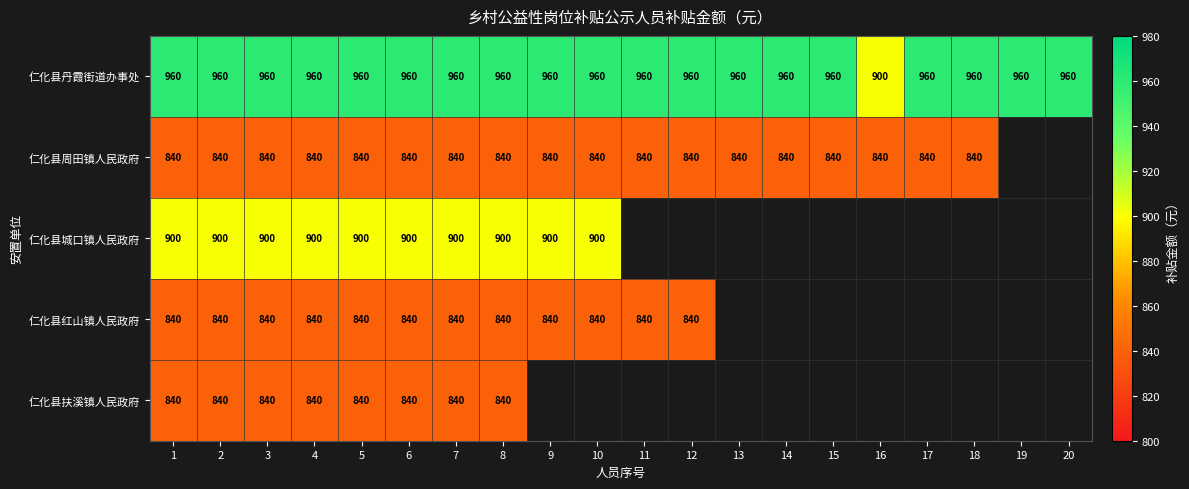

Which category has the lowest value in the 仁化县丹霞街道办事处 series?

16